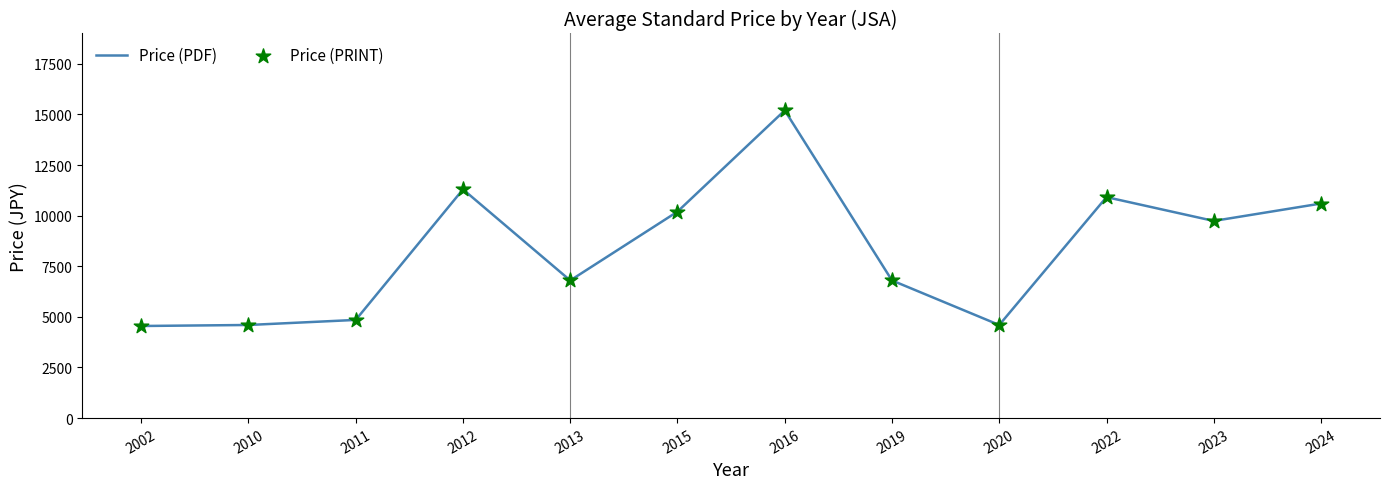

Between 2013 and 2002, which is larger?

2013